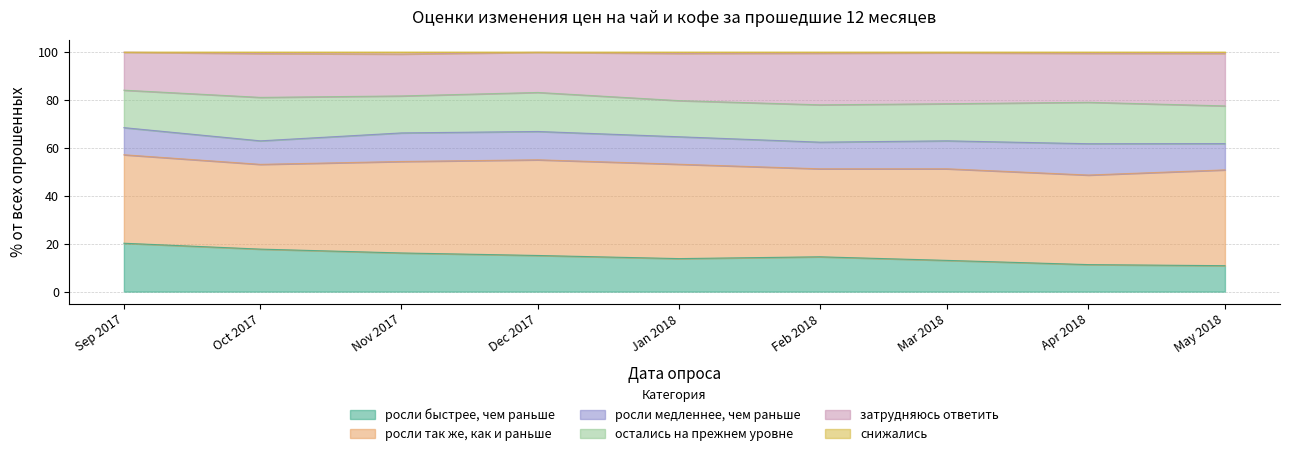

Is it true that росли быстрее, чем раньше equals 16.1 at Nov 2017?

True